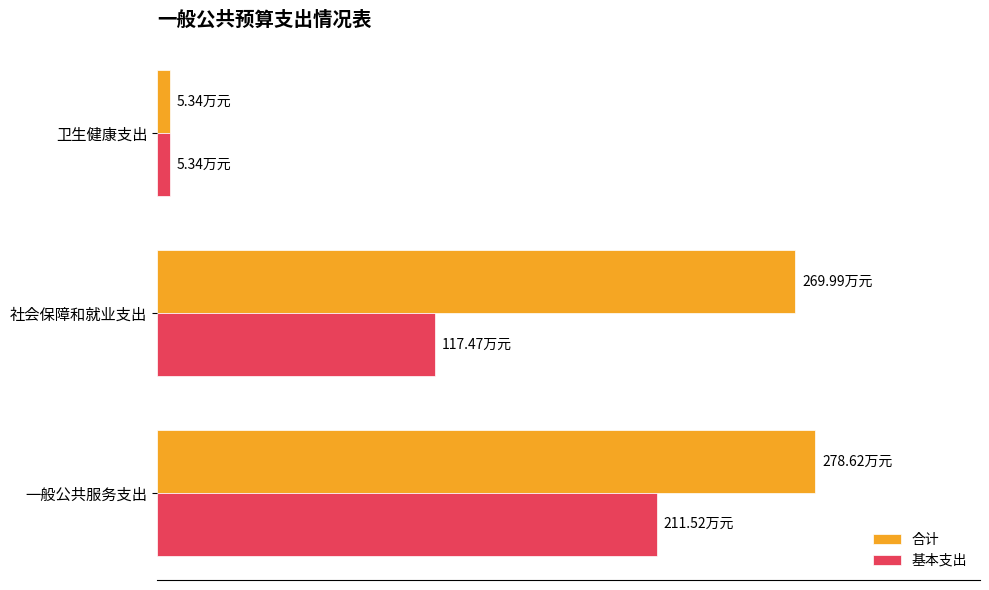

What are all the series names shown in the legend?

合计, 基本支出